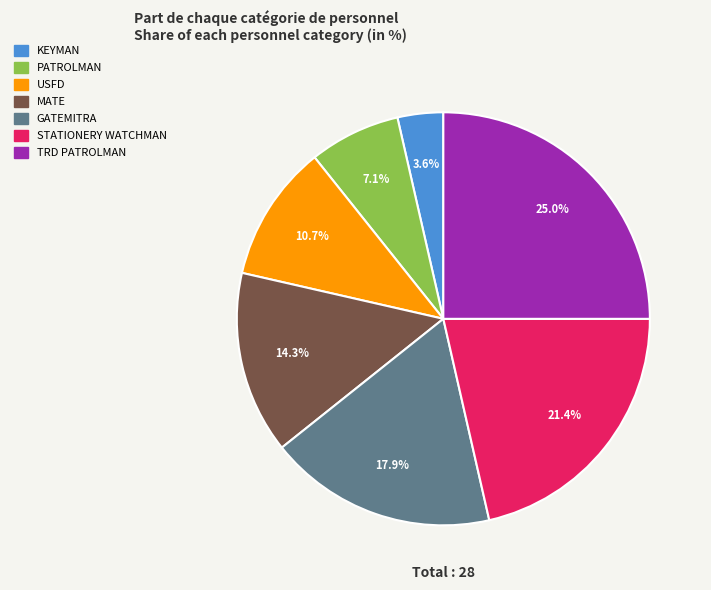

Does any single category account for the majority?

No